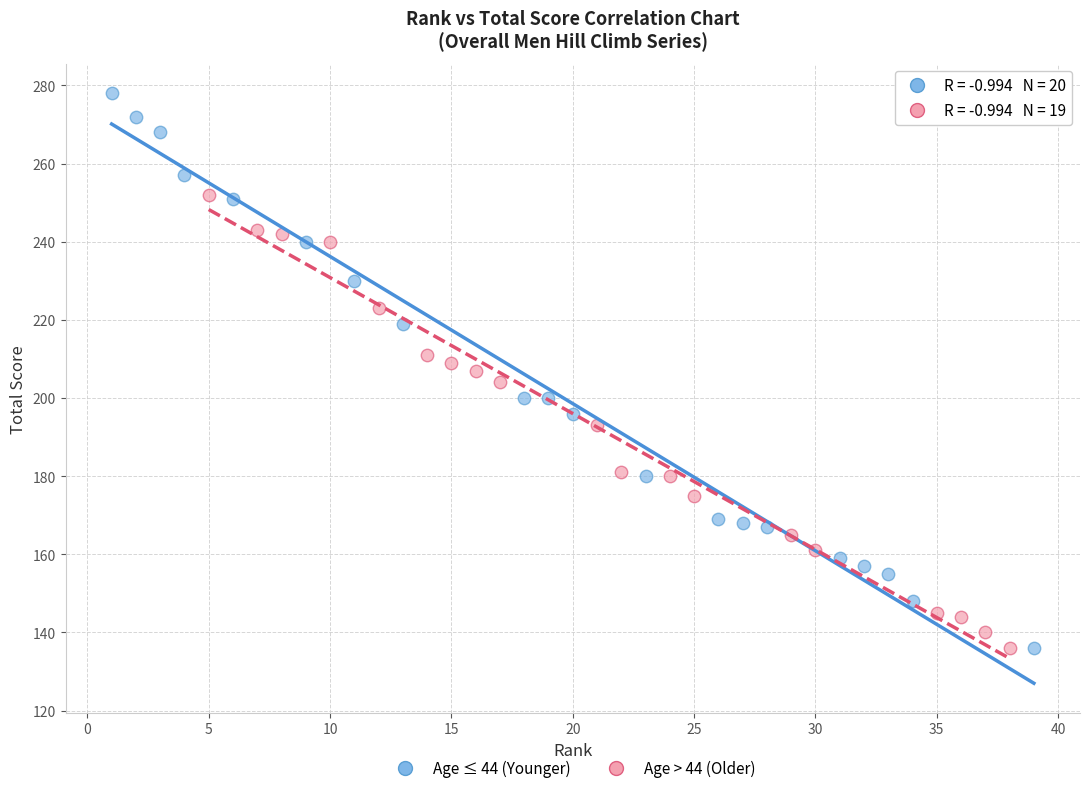

Which series contains the highest Y value?

Age ≤ 44 (Younger)